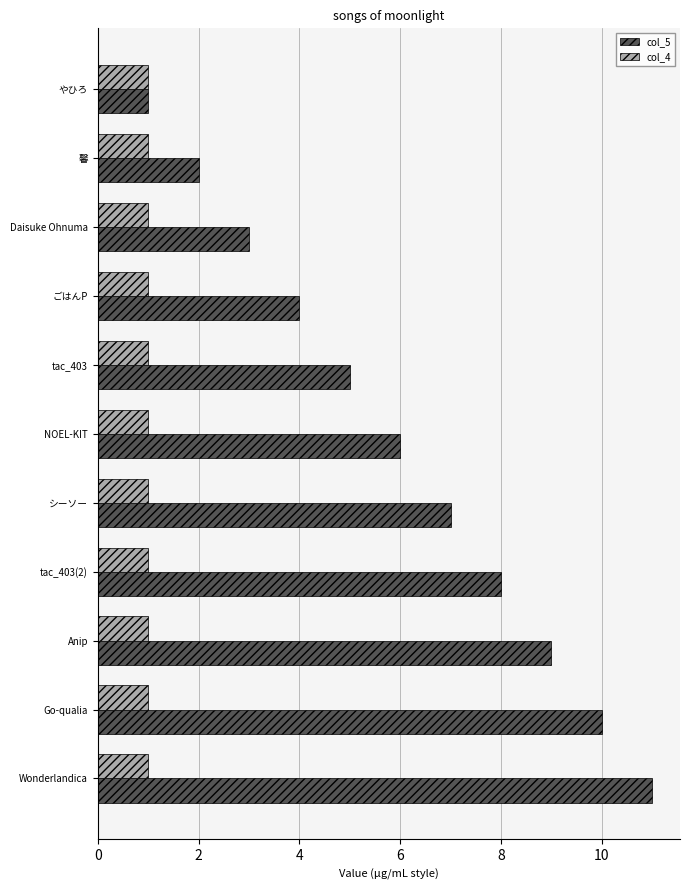

At which category does the chart reach its peak across all series?

Wonderlandica